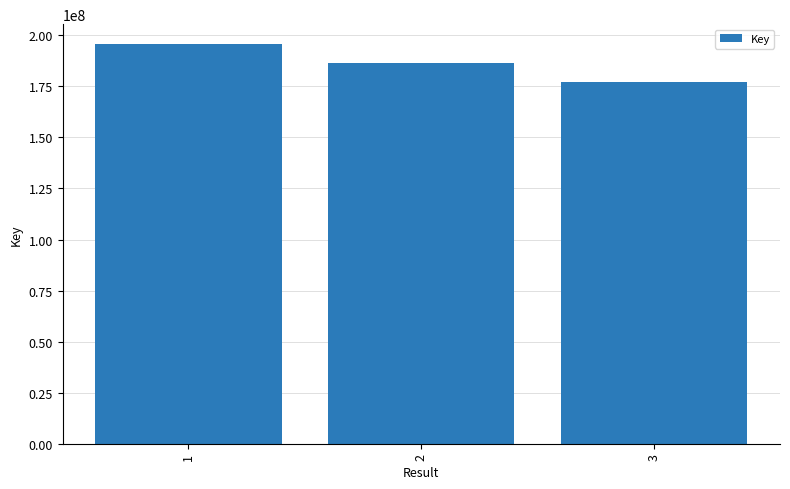

What is the change in value from 1 to 2?

-9442177